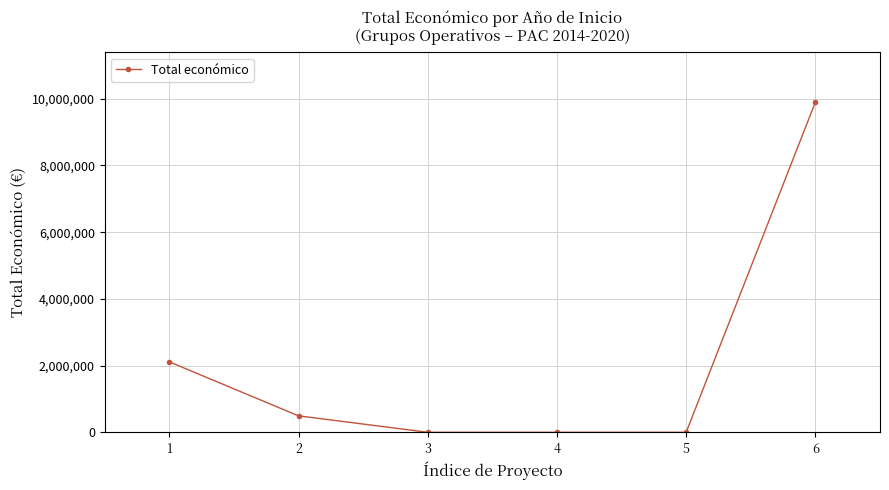

What is the average value?

2088007